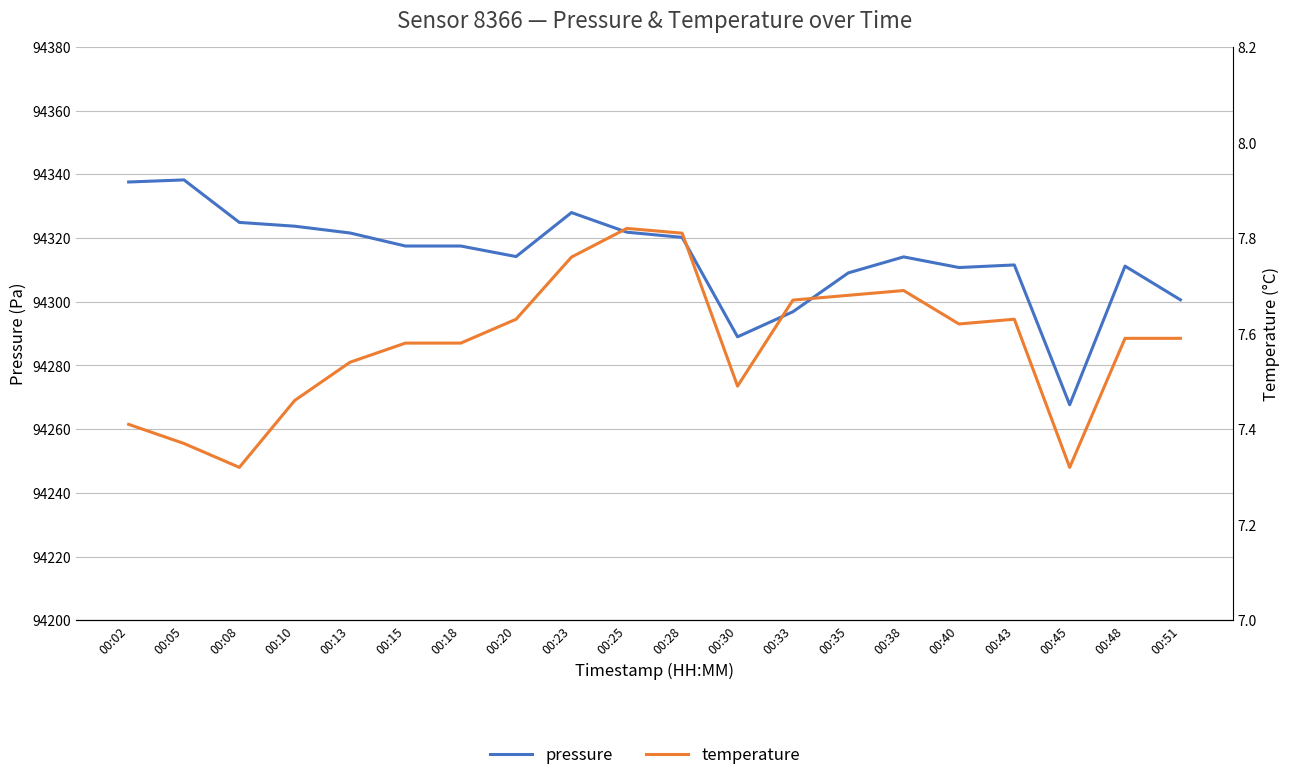

What is the minimum value for pressure?

94267.7